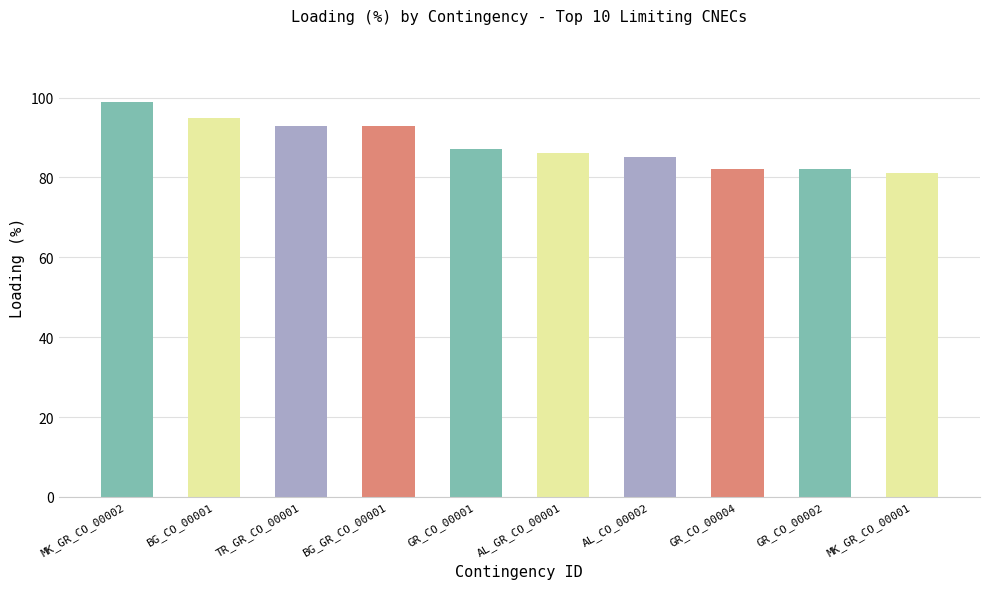

What is the greatest value displayed?

99